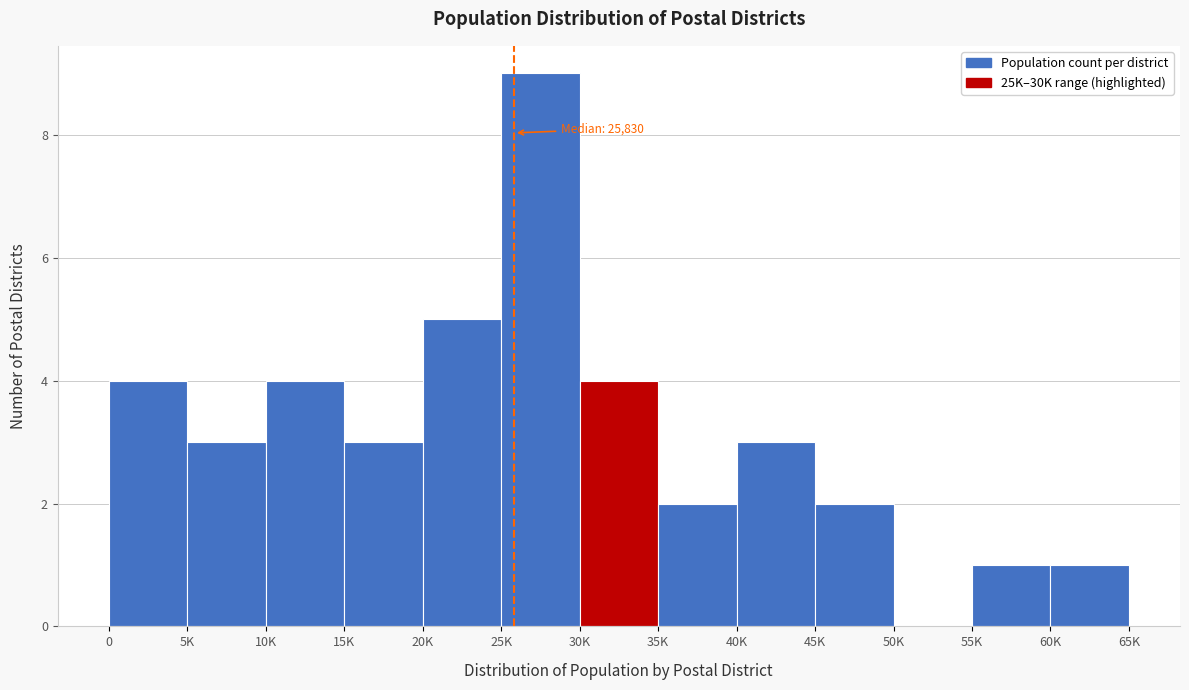

Reading right to left, transcribe all the data shown in this chart.

60K=1	55K=1	50K=0	45K=2	40K=3	35K=2	30K=4	25K=9	20K=5	15K=3	10K=4	5K=3	0=4